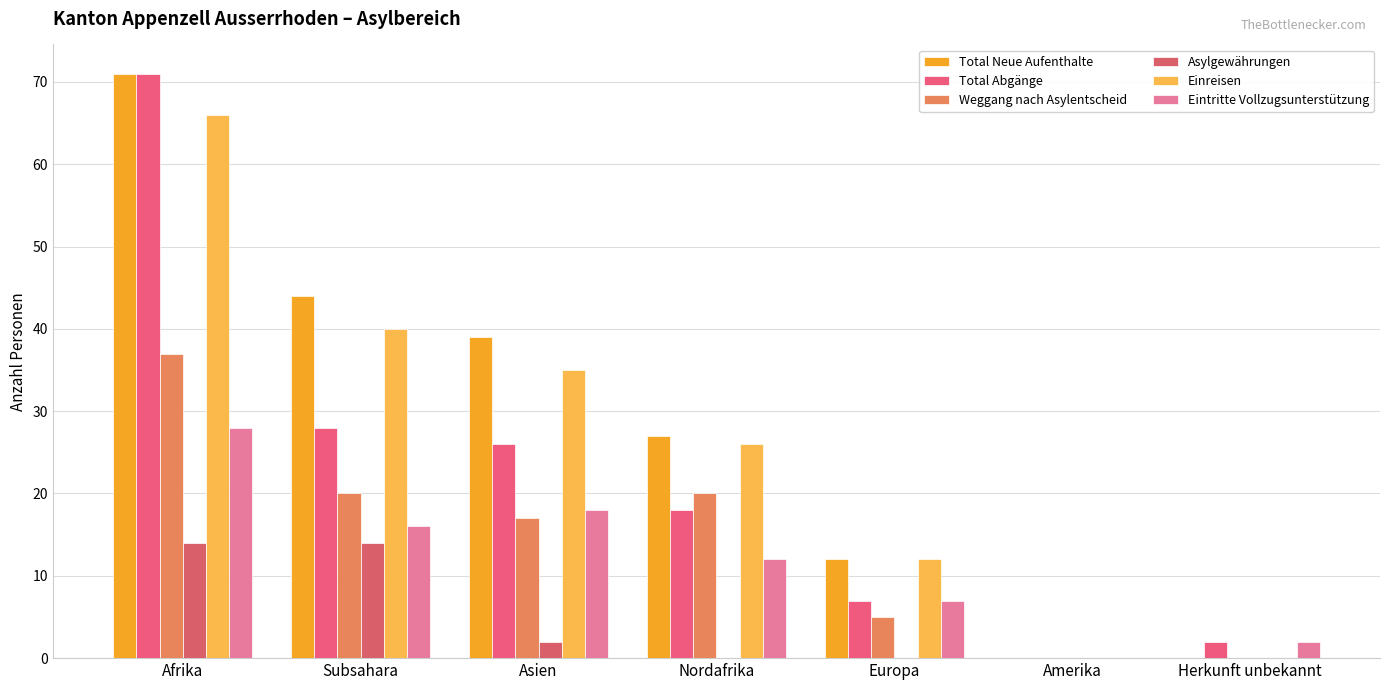

Reading left to right, transcribe all the data shown in this chart.

Total Neue Aufenthalte: 71	44	39	27	12	0	0
Total Abgänge: 71	28	26	18	7	0	2
Weggang nach Asylentscheid: 37	20	17	20	5	0	0
Asylgewährungen: 14	14	2	0	0	0	0
Einreisen: 66	40	35	26	12	0	0
Eintritte Vollzugsunterstützung: 28	16	18	12	7	0	2